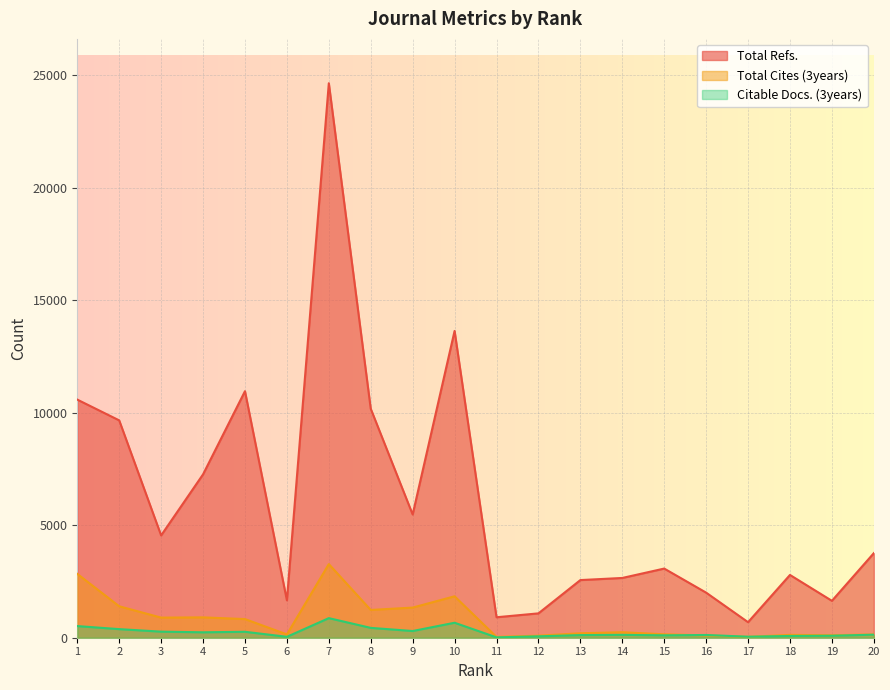

Reading left to right, what are all the values shown in this chart?

Total Refs.: 10587	9664	4549	7264	10961	1662	24653	10180	5479	13640	910	1083	2563	2657	3075	2005	691	2791	1641	3760
Total Cites (3years): 2839	1398	894	905	829	147	3273	1235	1340	1842	35	91	198	244	152	103	40	126	110	145
Citable Docs. (3years): 518	382	270	241	264	41	871	438	298	666	16	62	117	128	106	122	45	78	88	135